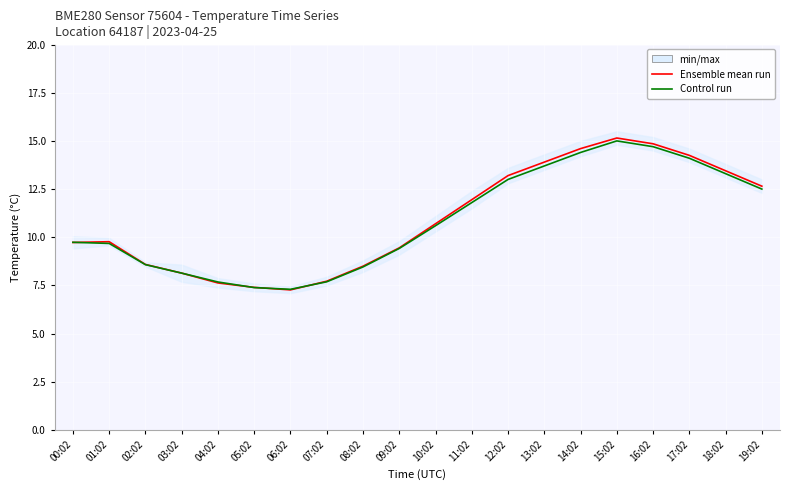

At which label is Control run closest to 11?

10:02